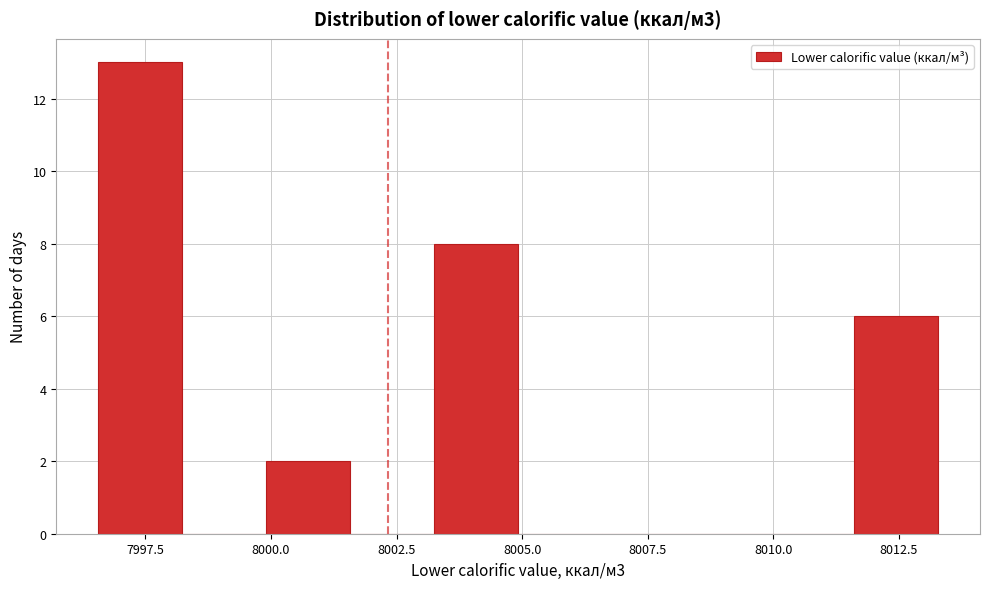

Around what value on the x-axis is the tallest bar? Give the approximate position of its centre, as read against the axis.

7997.5